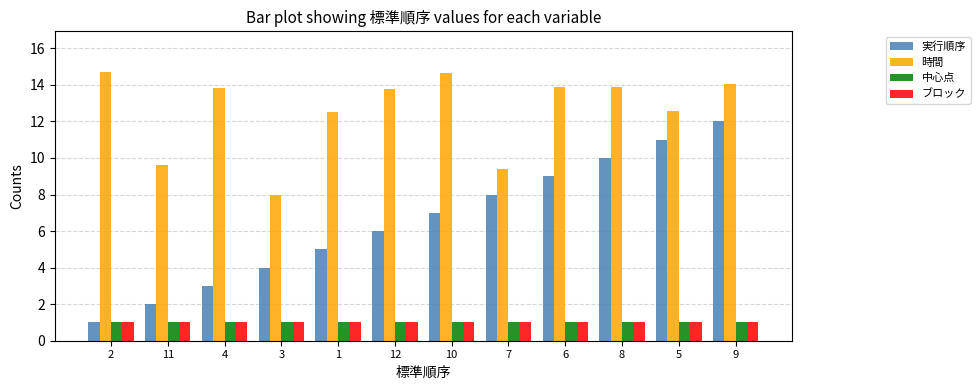

How many bars are there in each group?

4